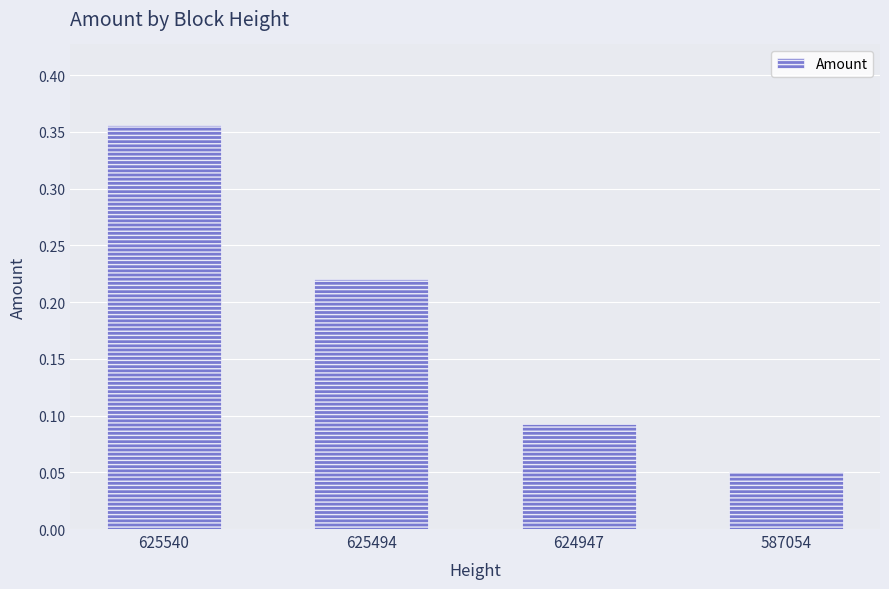

How many series are shown in this chart?

1